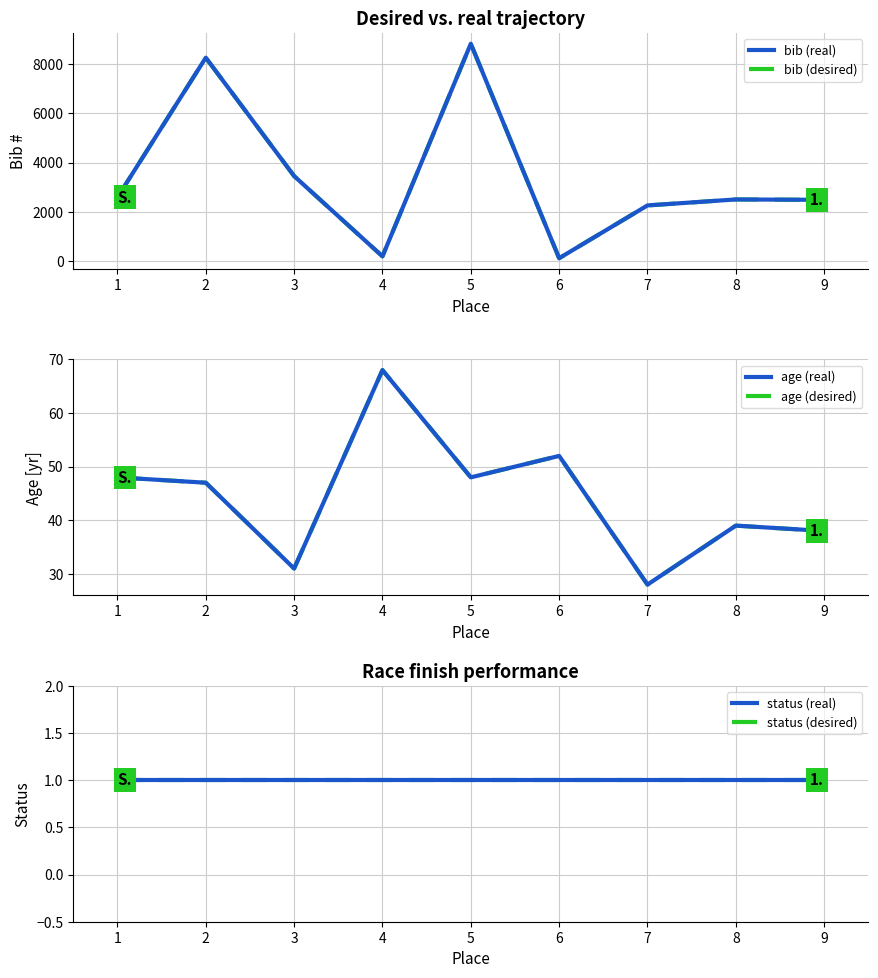

True or false: age (desired) has a value of 111 at 3.

False